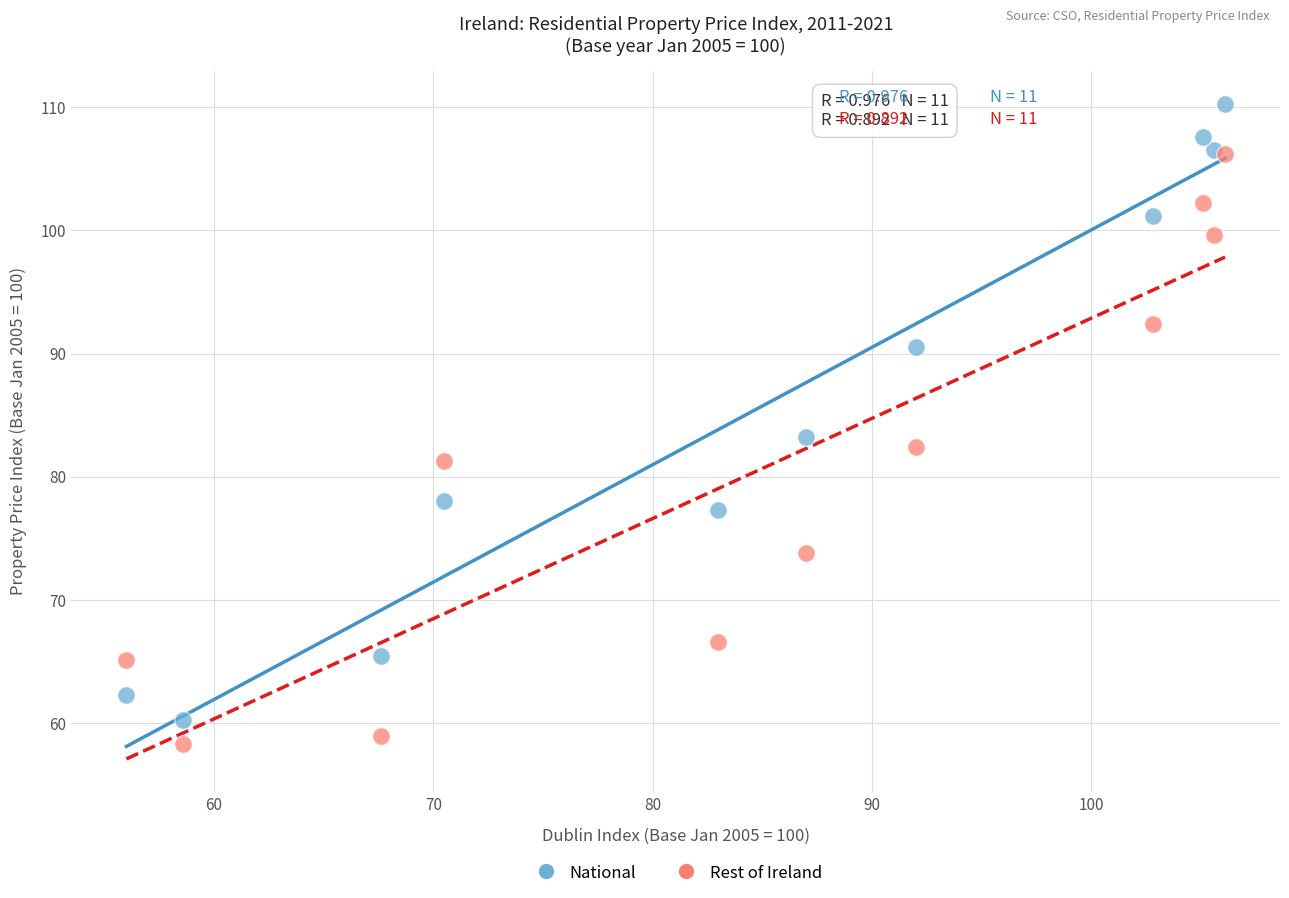

In the National series, what Y value is closest to 85?

83.2